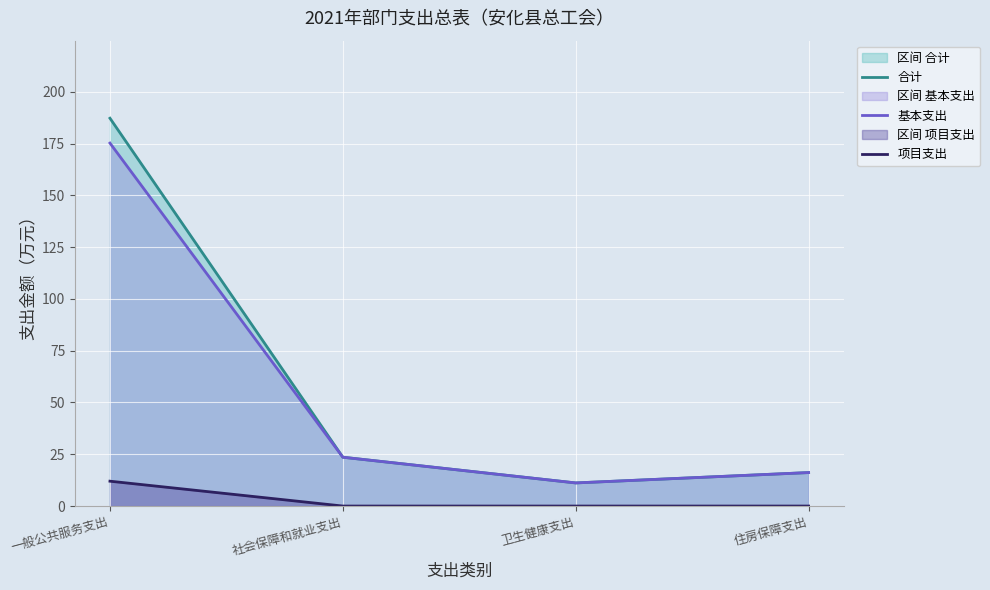

Which series has the widest spread of values?

合计